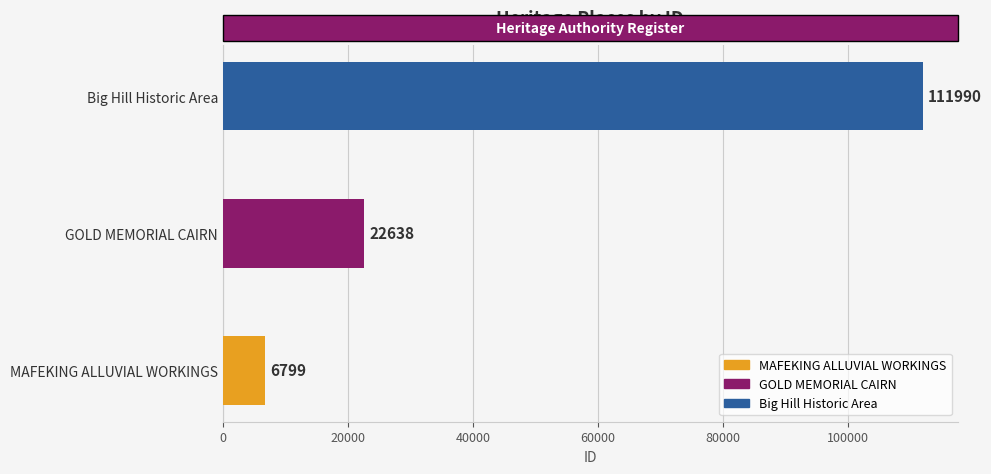

The chart shows a value of 6799 at MAFEKING ALLUVIAL WORKINGS. True or false?

True